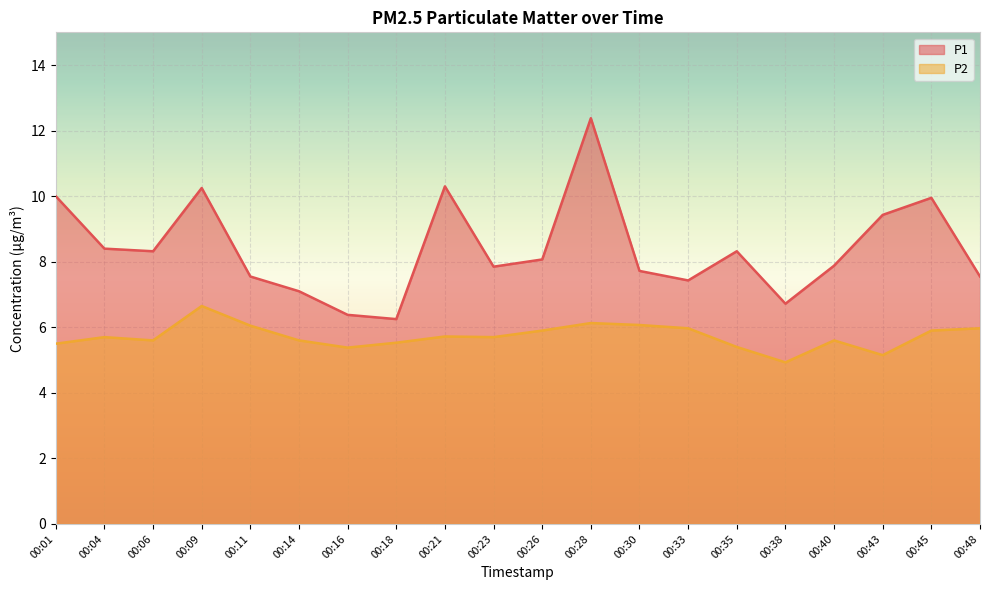

What is the difference between the P1 values at 00:16 and 00:11?

1.2